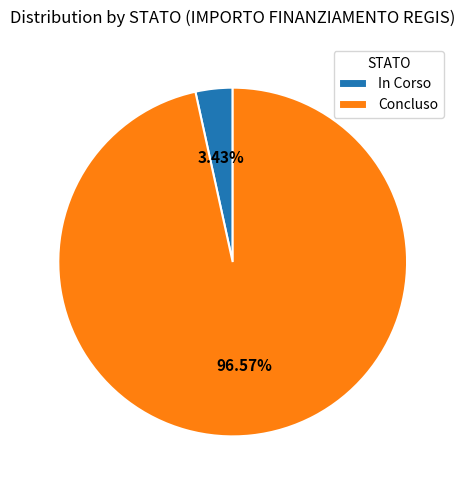

What is the largest slice in the pie chart?

Concluso